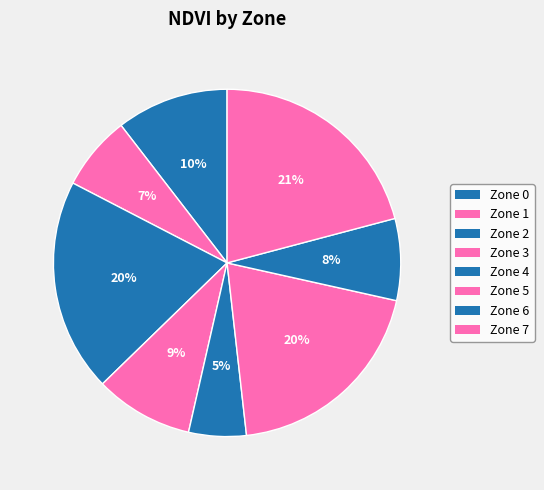

How many segments does this pie chart have?

8